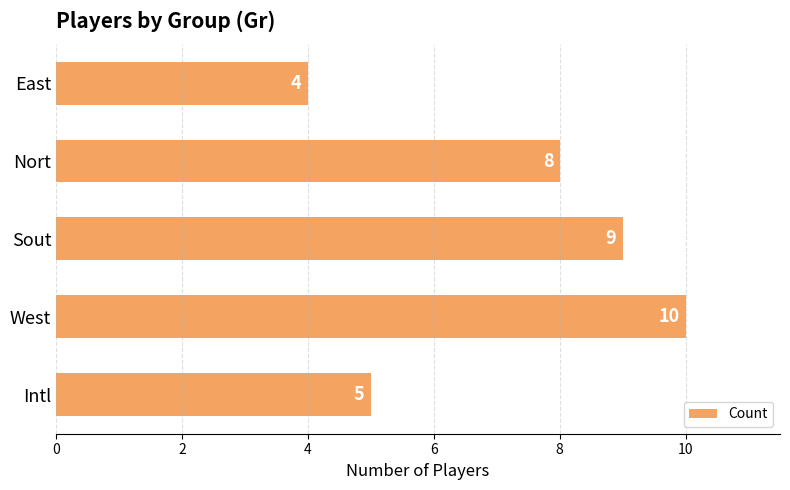

What is the difference between the second highest and minimum values?

5